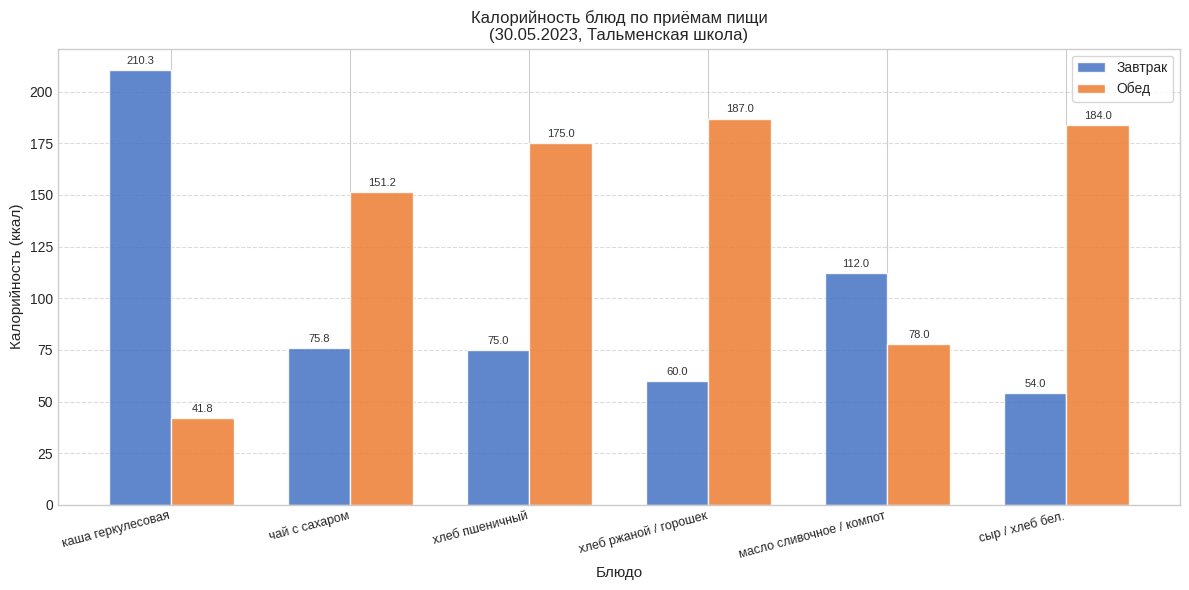

What is the average value of the Обед series?

136.2